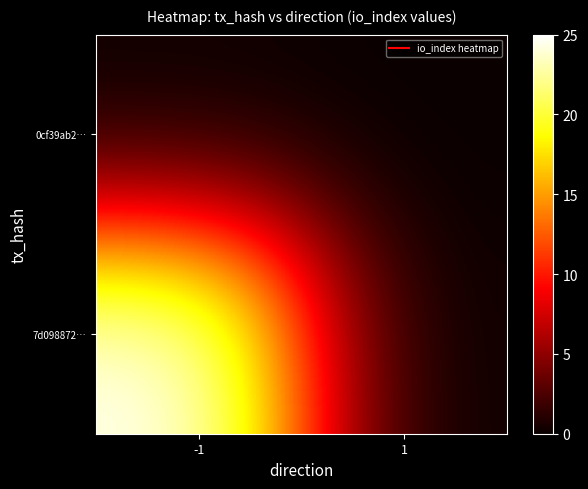

At which category is the sum across all series the highest?

-1